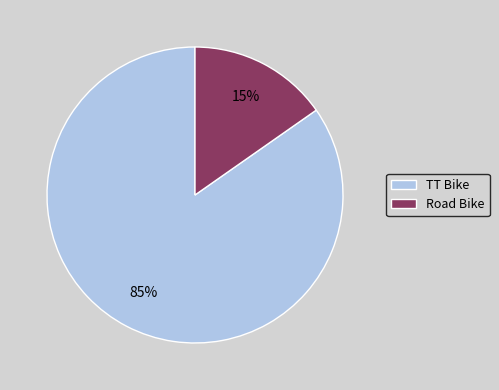

How many segments does this pie chart have?

2